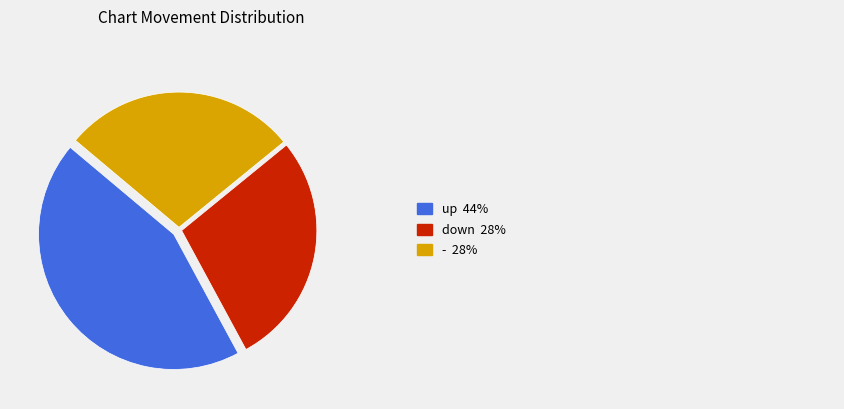

Is there a majority slice in this chart?

No